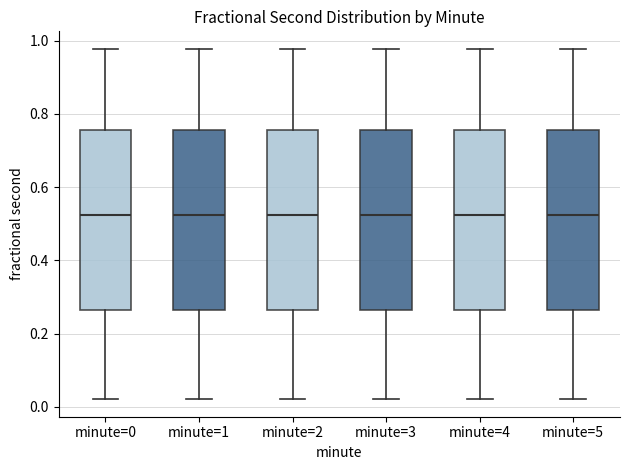

Where is the lower edge of the box for minute=5 on the y-axis? The values are not printed on the chart, so give them approximately, as read against the axis.

0.26